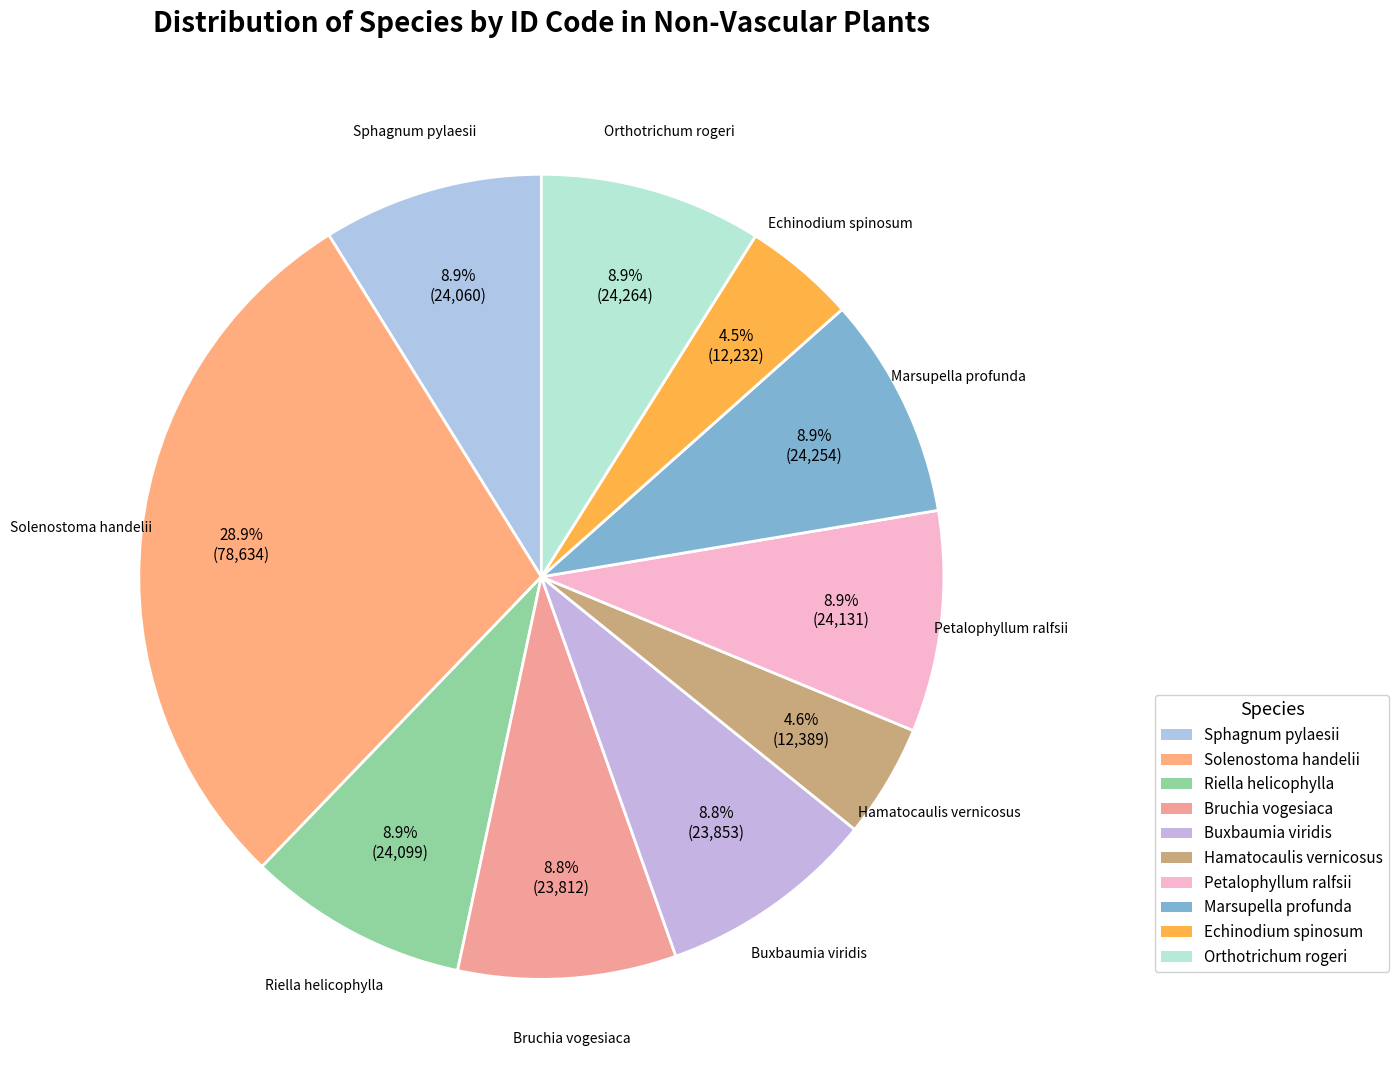

What is the total percentage of Echinodium spinosum and Petalophyllum ralfsii?

13.4%